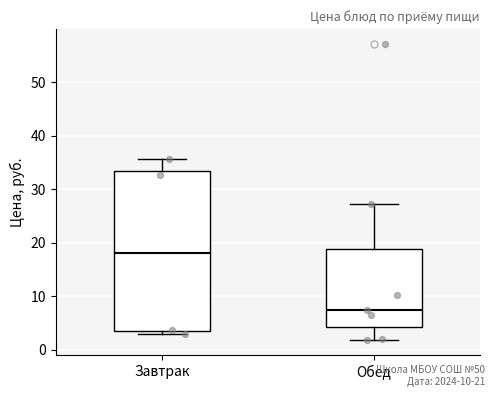

Reading left to right, transcribe this box plot: for each box, give where its median line is, the range the box spans, and where its two whiskers end, as read against the y-axis. The values are not printed on the chart, so give them approximately, as read against the axis.

Завтрак: median 18, box 4 to 33, whiskers 3 to 36
Обед: median 7, box 4 to 19, whiskers 2 to 27